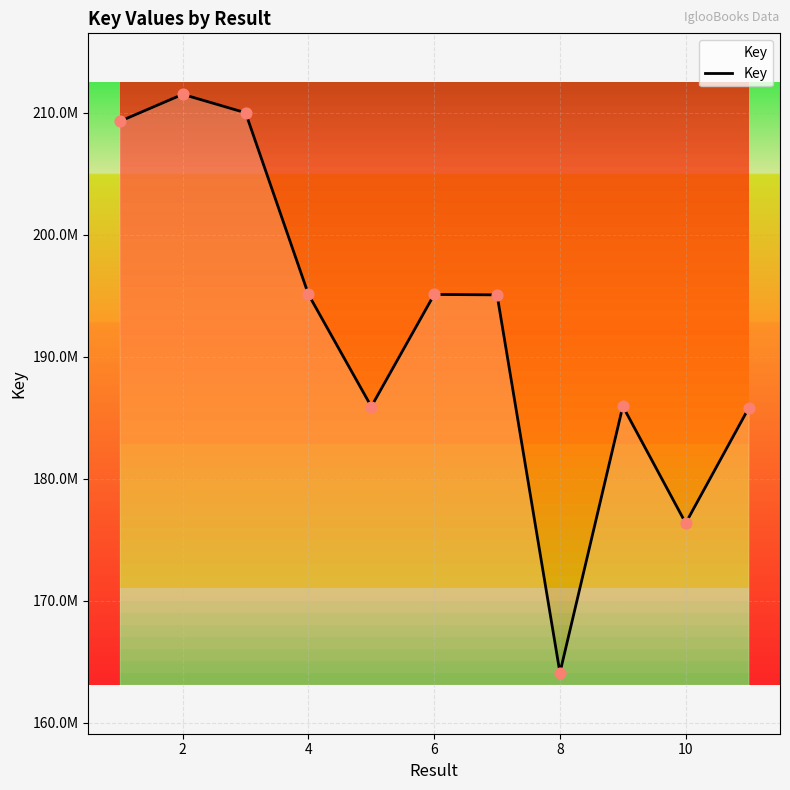

Between 8 and 8, which is larger?

8